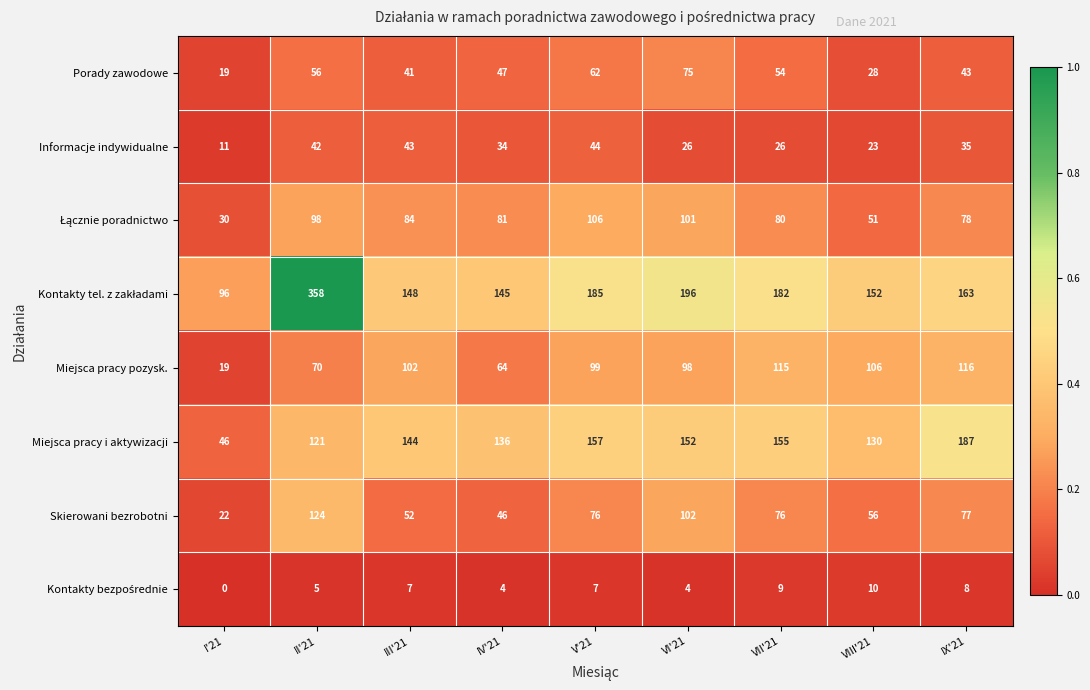

What is the greatest value displayed?

358